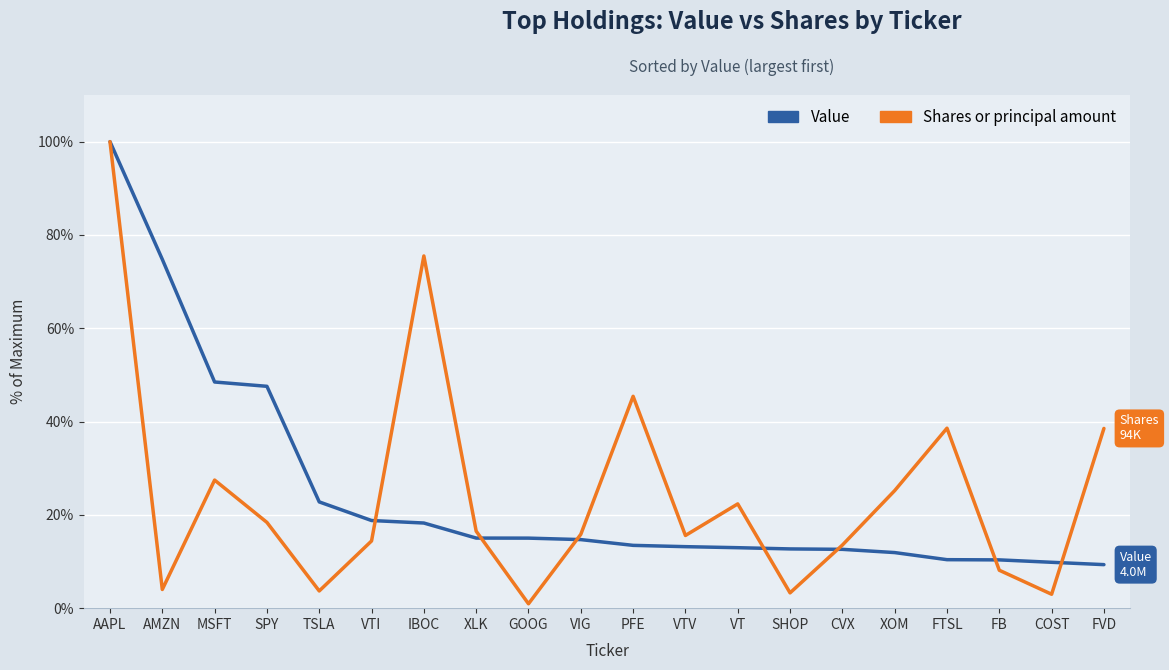

What is the sum of the Value values at MSFT and XOM?

60.4